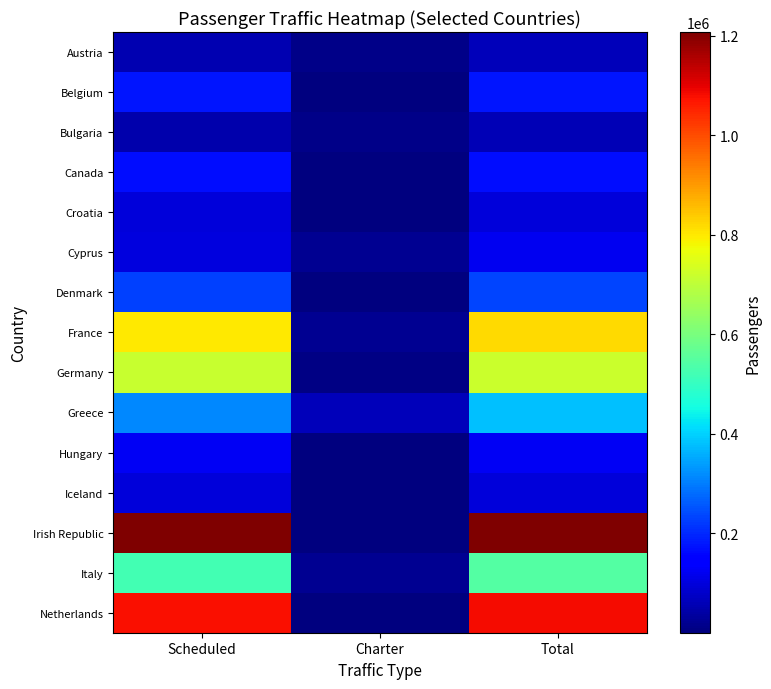

Count the number of categories in the chart.

3